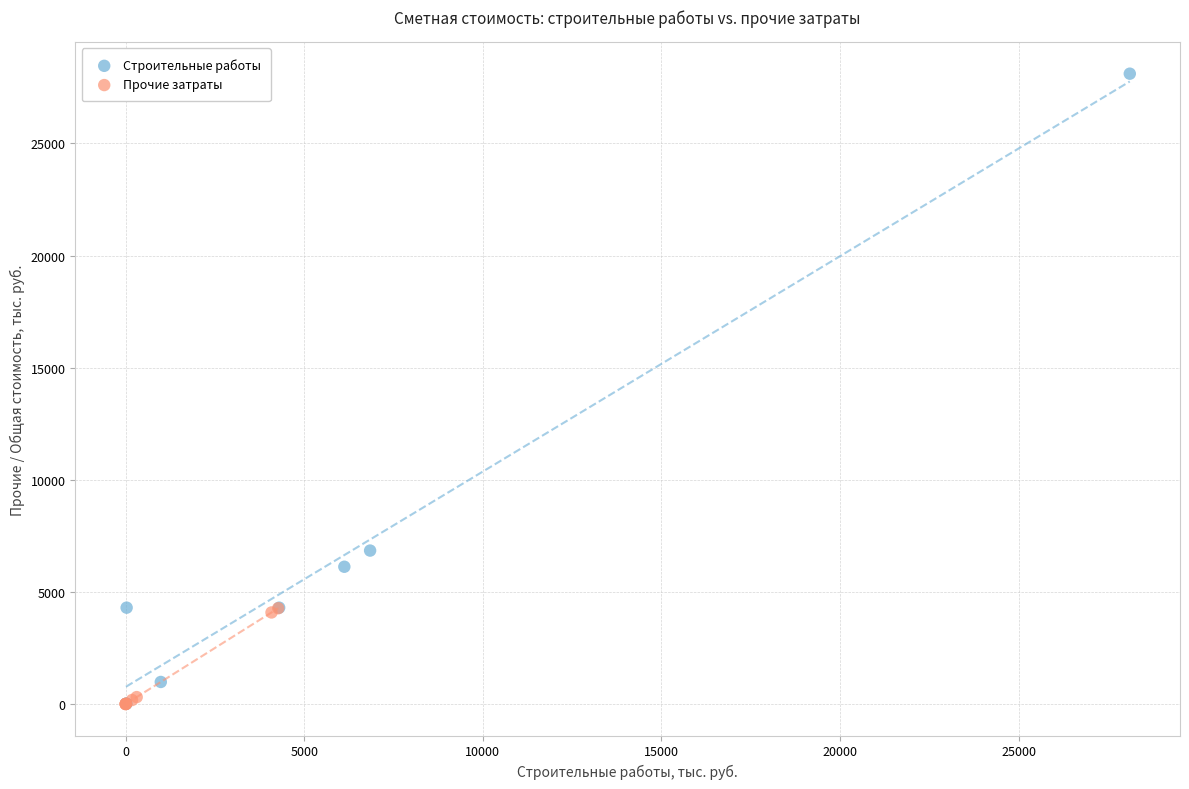

Which series has the largest Y range (max minus min)?

Строительные работы